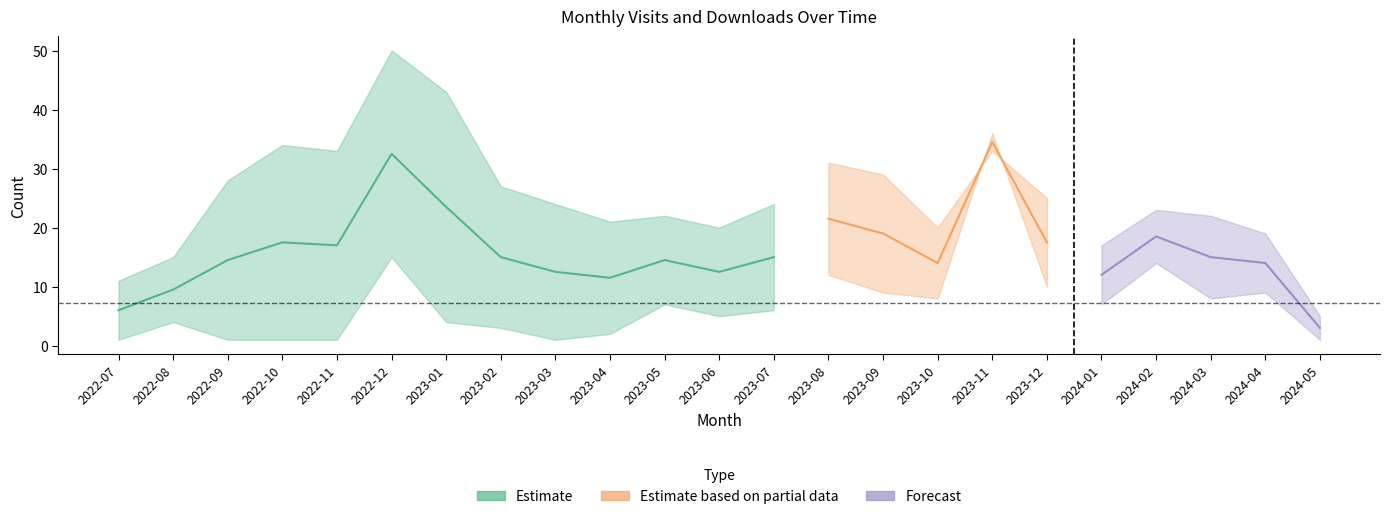

Which category has the highest value in the monthly_download_resource series?

2023-11